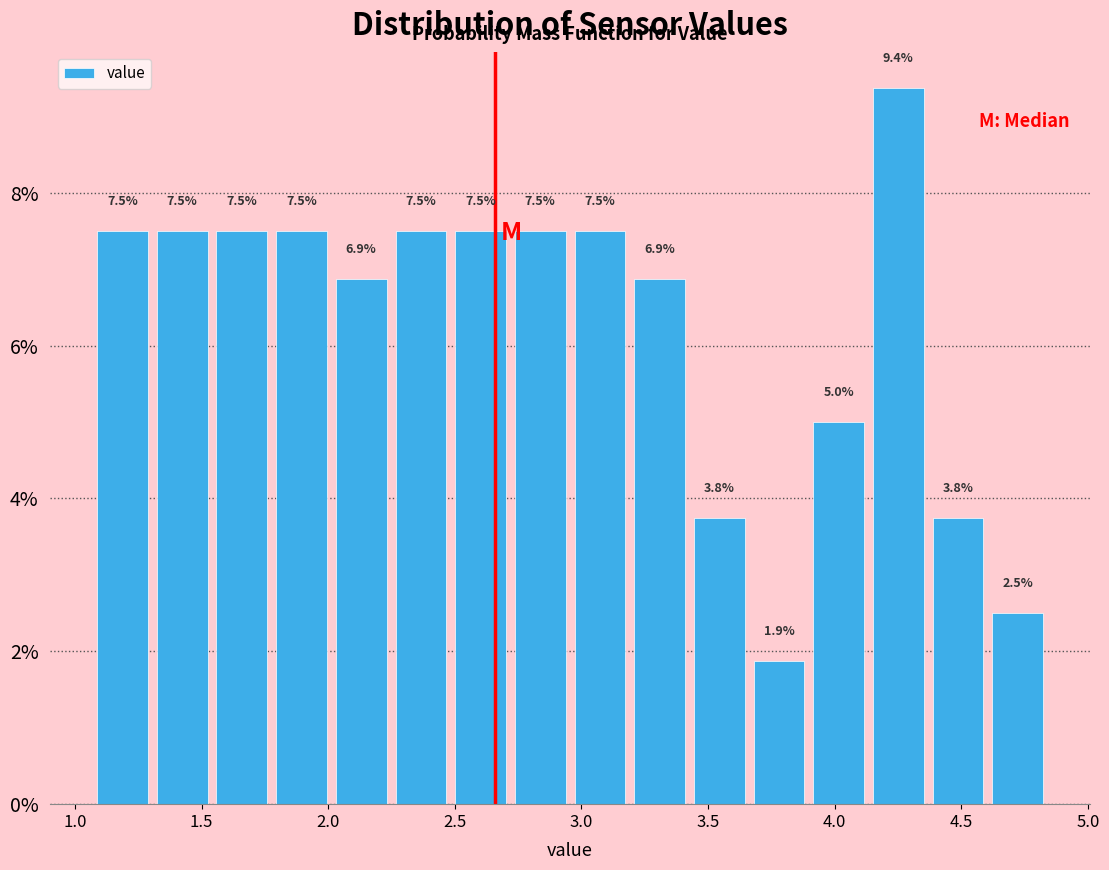

Which range on the x-axis has the tallest bar?

4.15 to 4.35